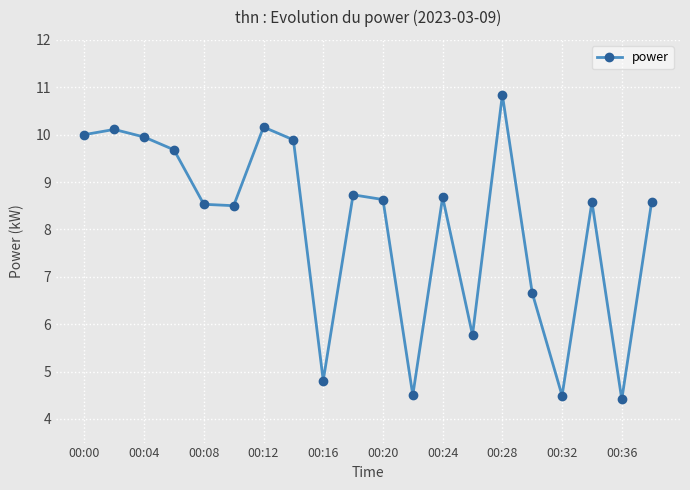

What is the value of the 16th point from the left?

6.7